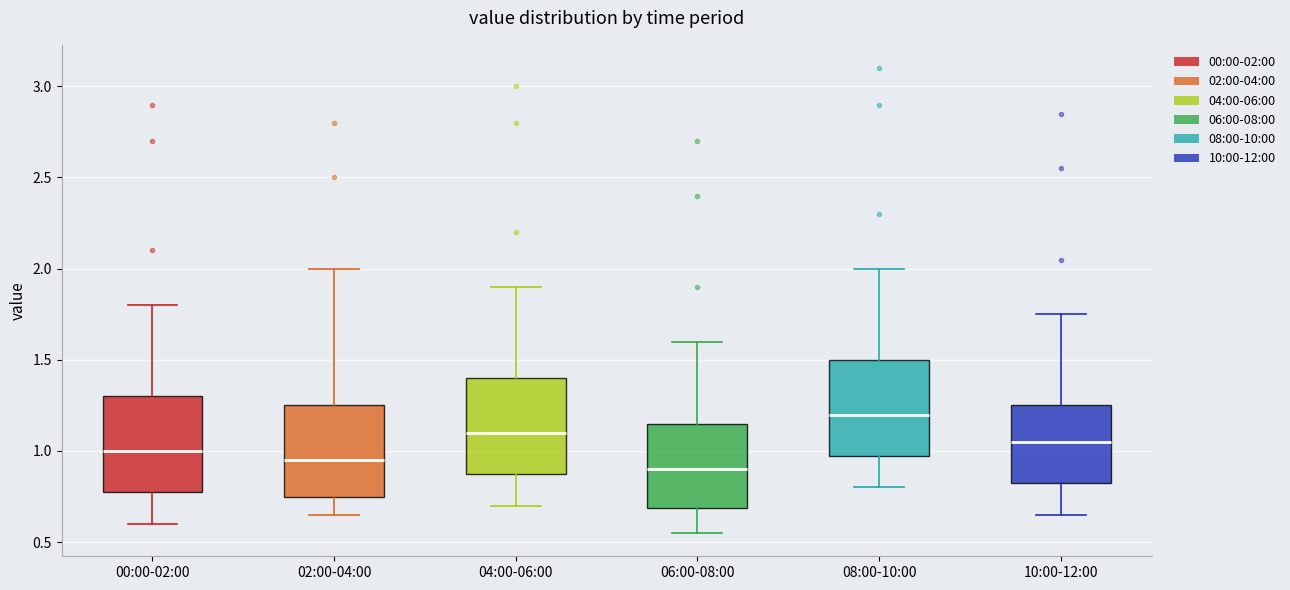

Where does the upper whisker of the box for 02:00-04:00 end on the y-axis? The values are not printed on the chart, so give them approximately, as read against the axis.

2.00